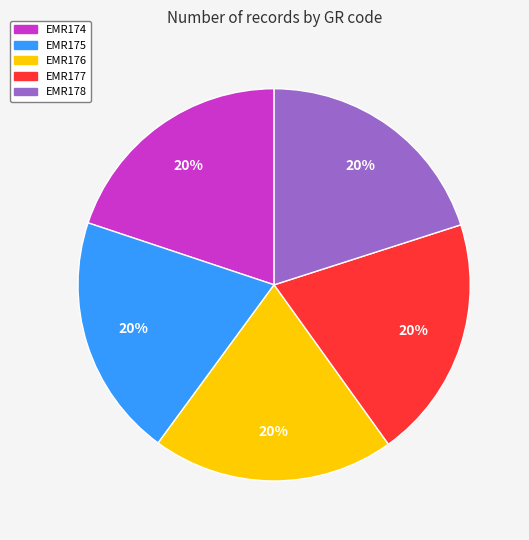

True or false: EMR178 accounts for 33% of the total.

False